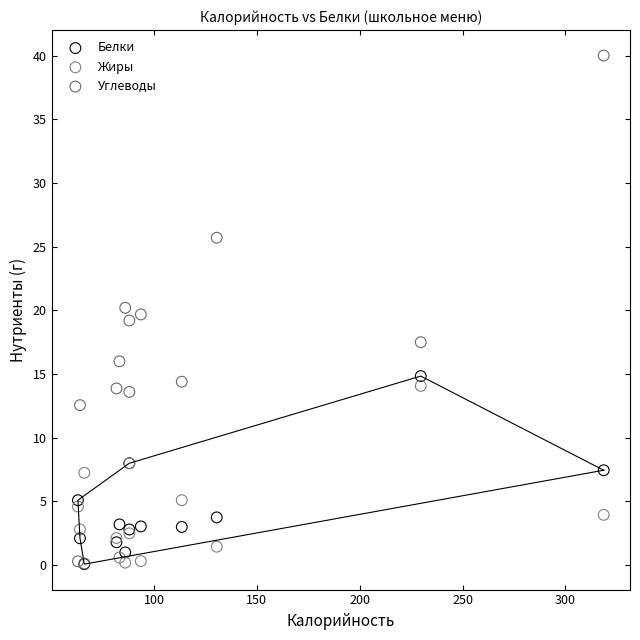

Which series reaches the maximum Y coordinate?

Углеводы